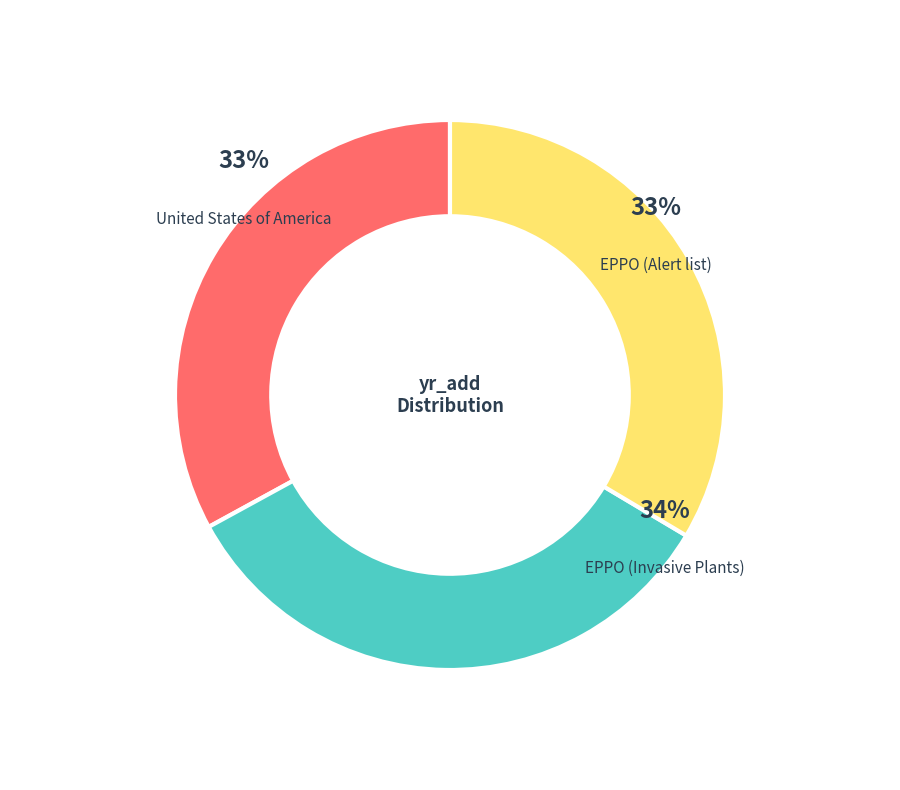

Which category has the smallest portion of the pie?

United States of America